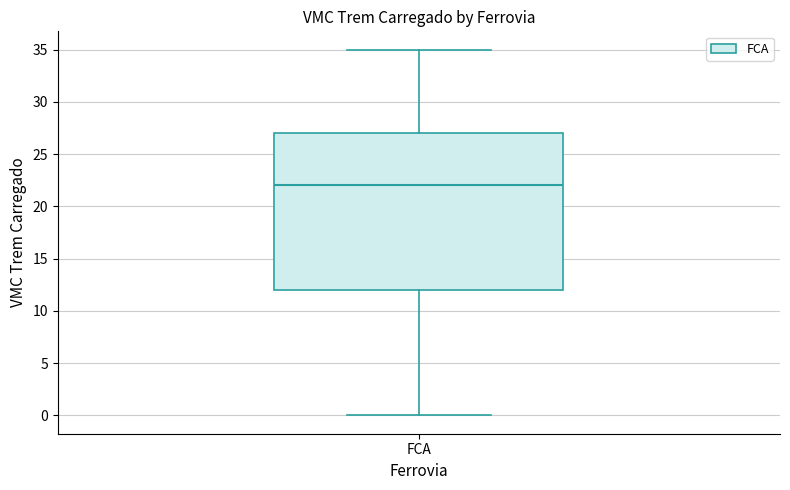

Read this box plot against the y-axis: the position of the median line, the range covered by the box, and the ends of both whiskers. The values are not printed on the chart, so give them approximately, as read against the axis.

median 22, box 12 to 27, whiskers 0 to 35